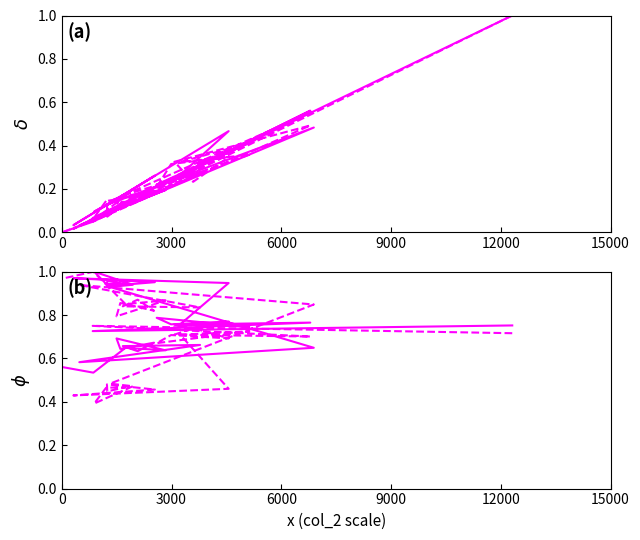

In col_3, how many points are lower than both neighbors (excluding endpoints)?

11